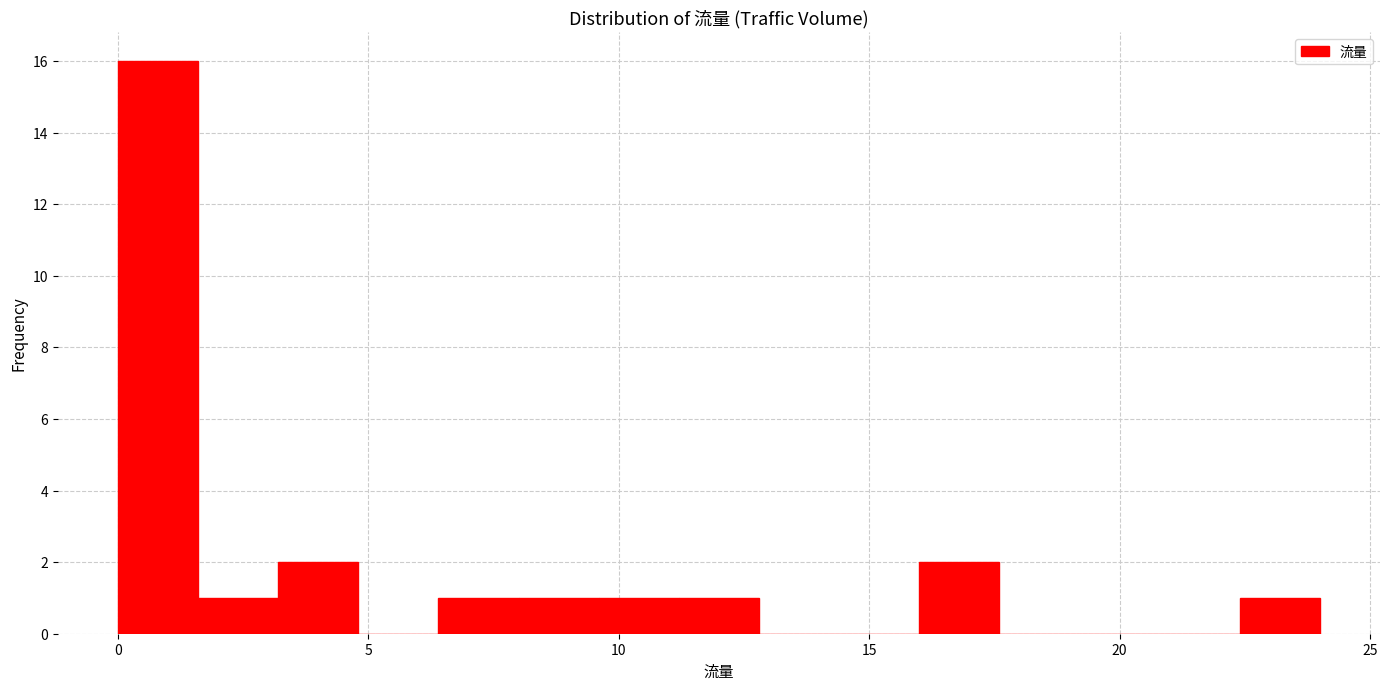

Around what value on the x-axis is the tallest bar? Give the approximate position of its centre, as read against the axis.

1.0